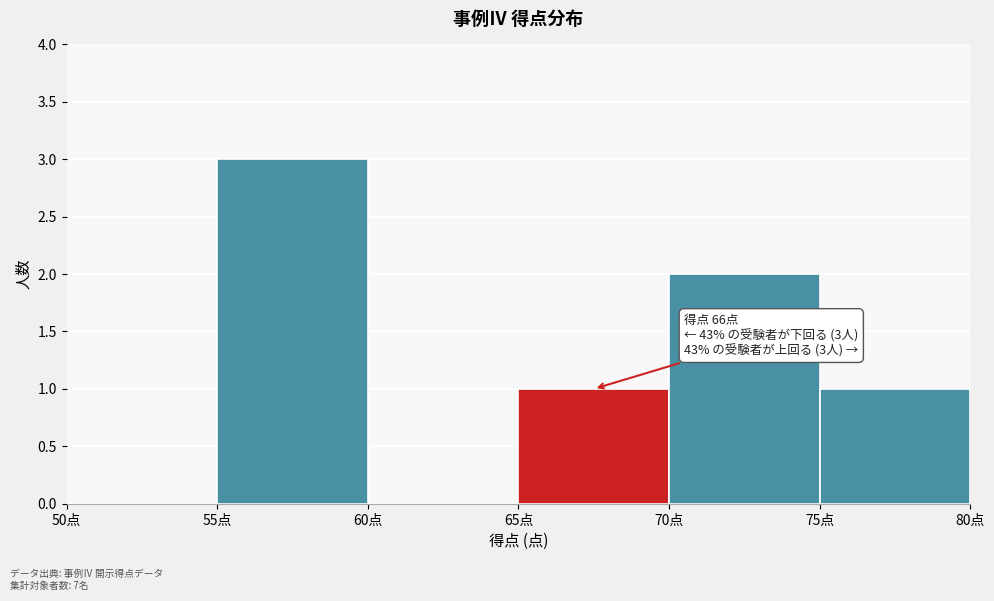

Over which range of the x-axis is the bar tallest?

55 to 60